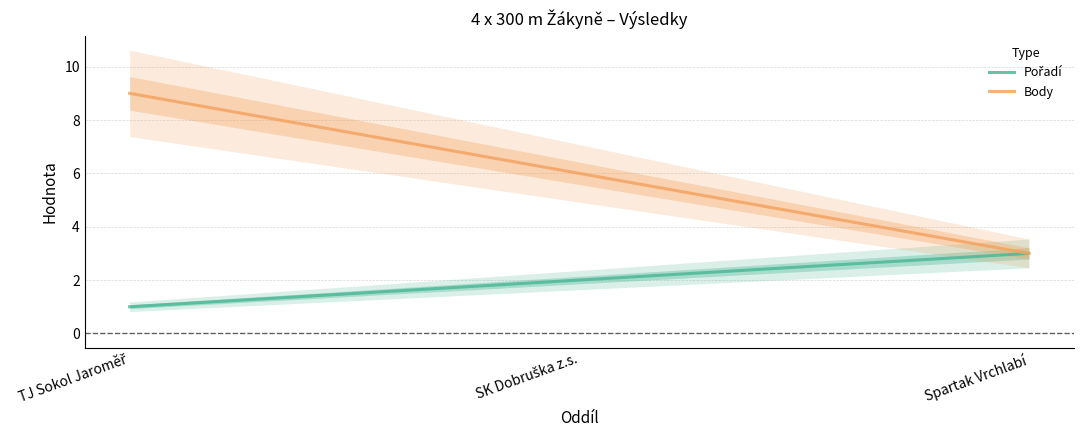

Rank the series by their maximum value, from lowest to highest.

Pořadí, Body